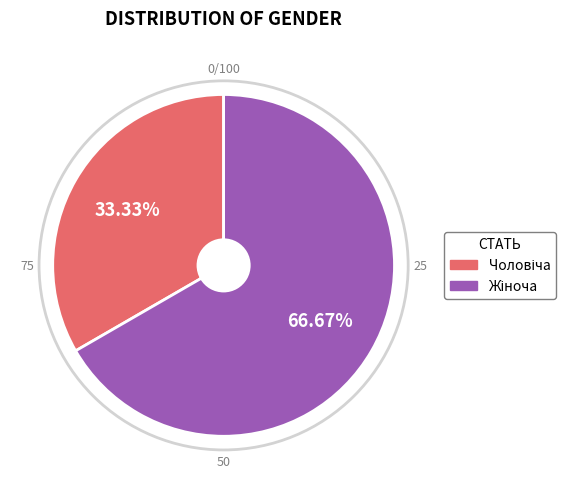

How many slices are in this pie chart?

2